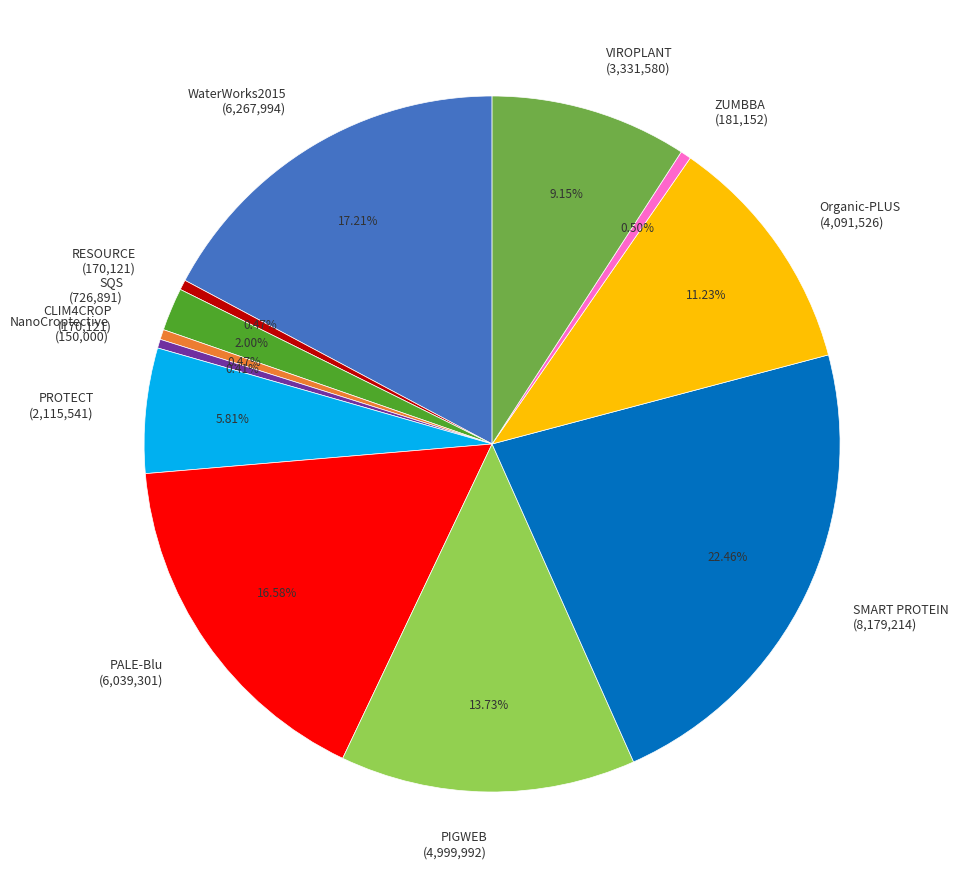

To the nearest percent, what percentage of the pie is SQS?

2%